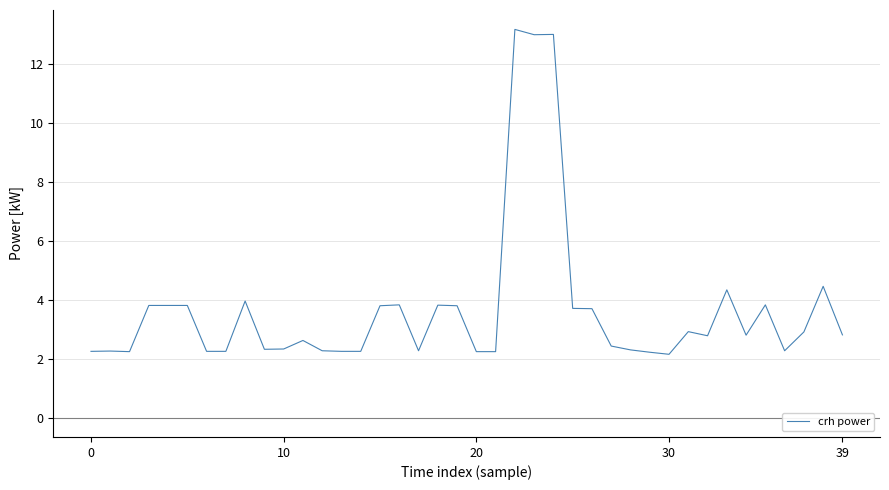

What is the maximum value shown in the chart?

13.2